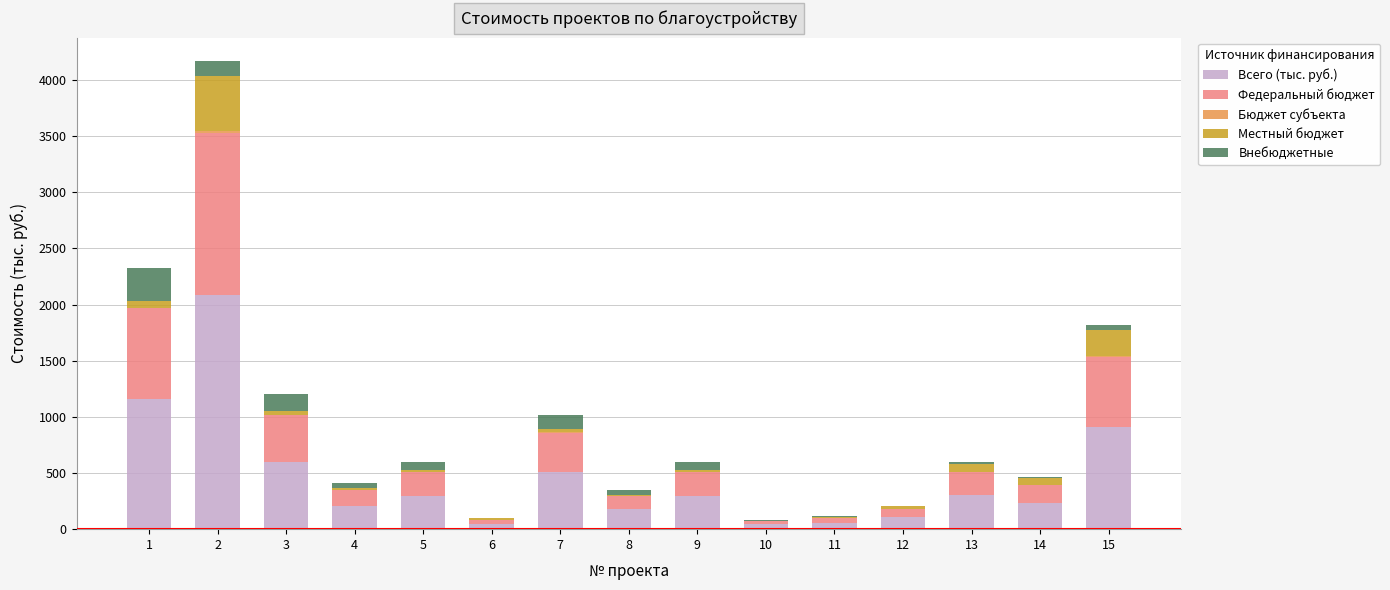

How many distinct data groups are displayed?

5